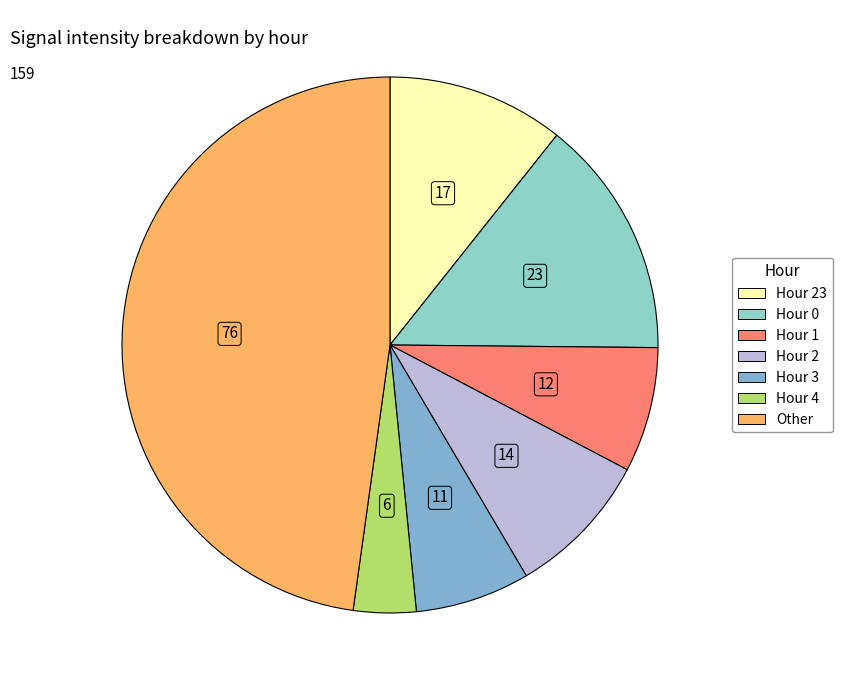

Count the number of slices in the pie.

7